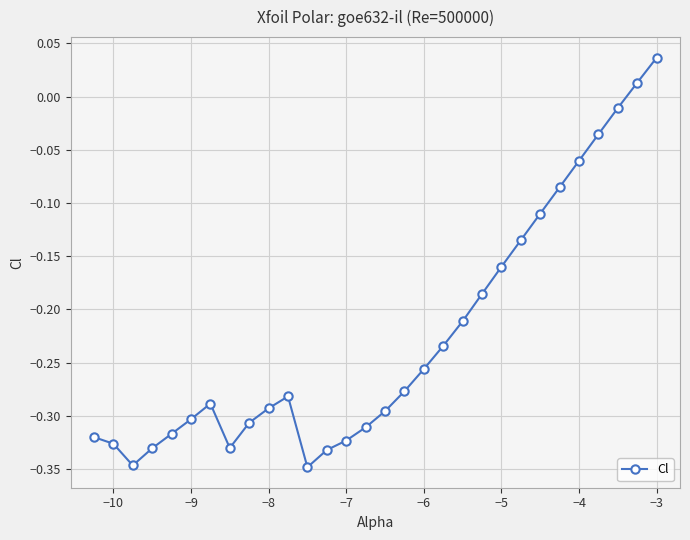

How many interior local valleys (lower than both neighbors) does the data have?

3